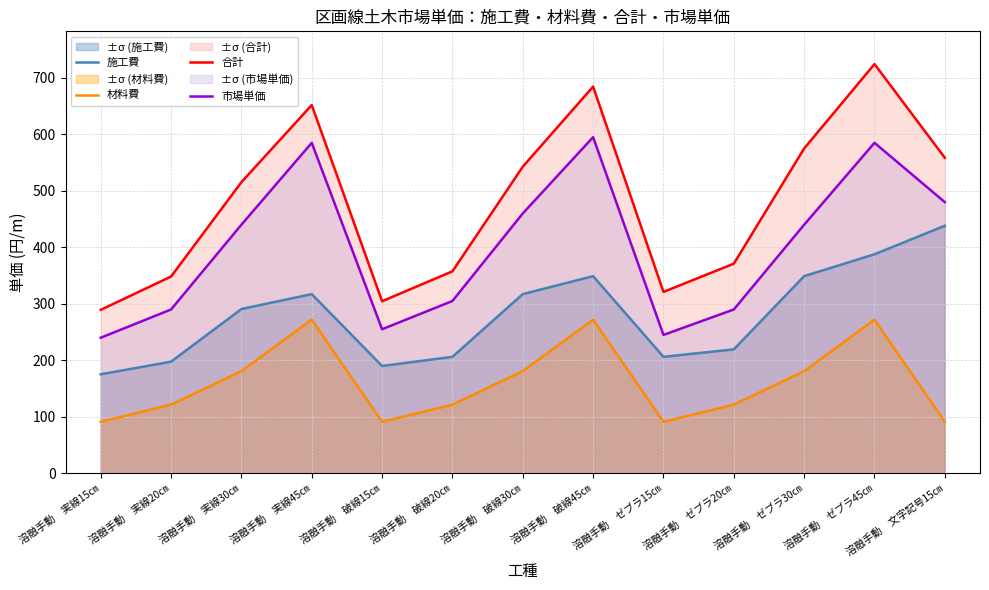

List the series in order of their peak value, highest first.

合計, 市場単価, 施工費, 材料費